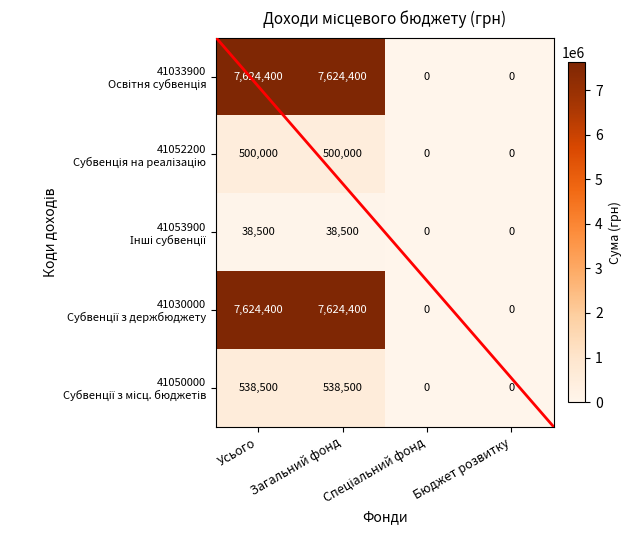

What is the maximum value shown in the chart?

7624400